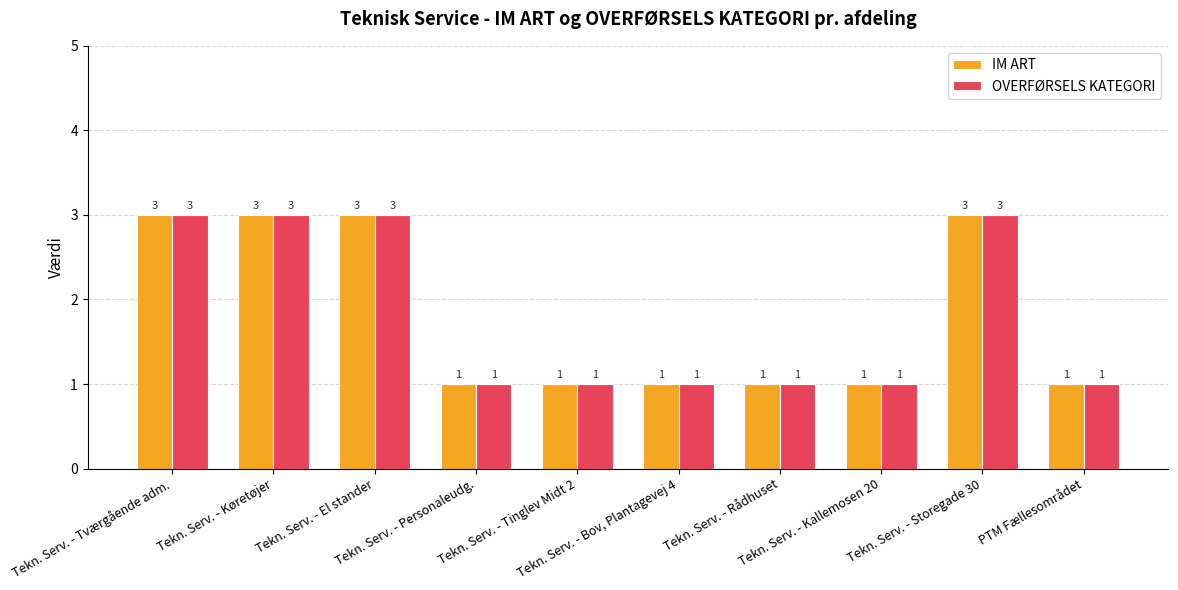

How many values in the IM ART series exceed 1?

4